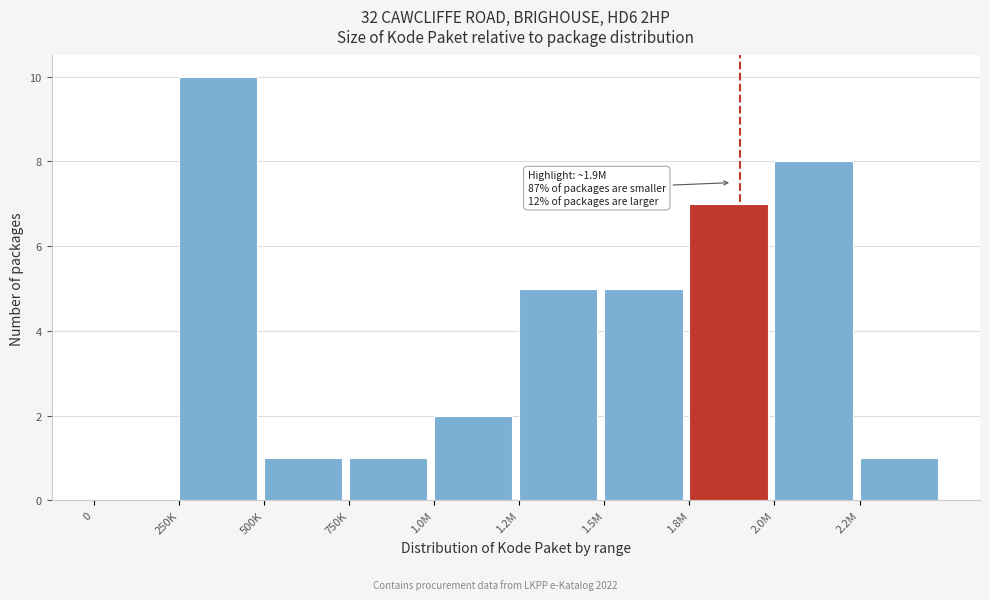

Reading left to right, what are all the values shown in this chart?

0=0	250K=10	500K=1	750K=1	1.0M=2	1.2M=5	1.5M=5	1.8M=7	2.0M=8	2.2M=1